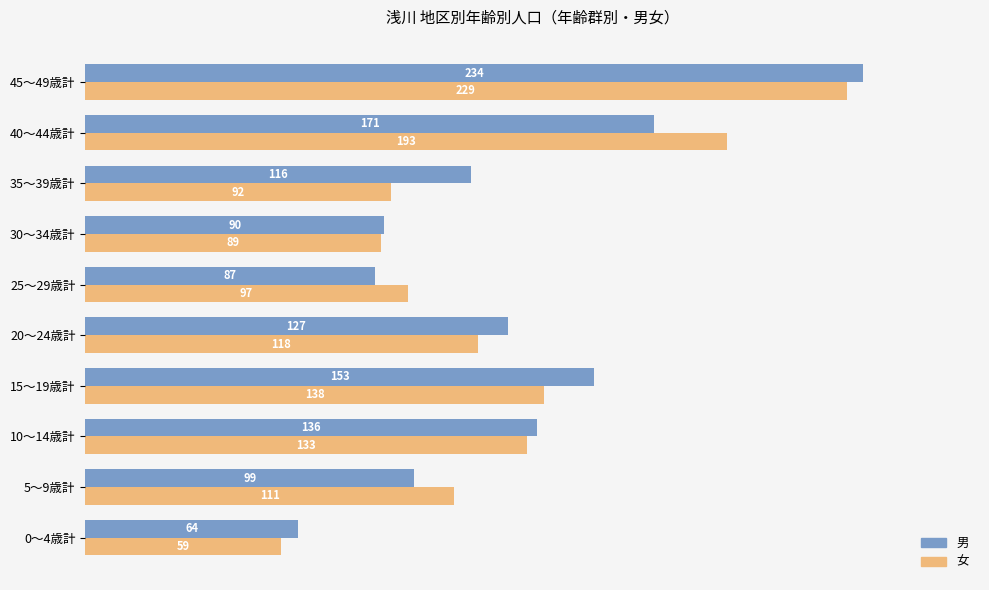

Which series has the largest total across all categories?

男